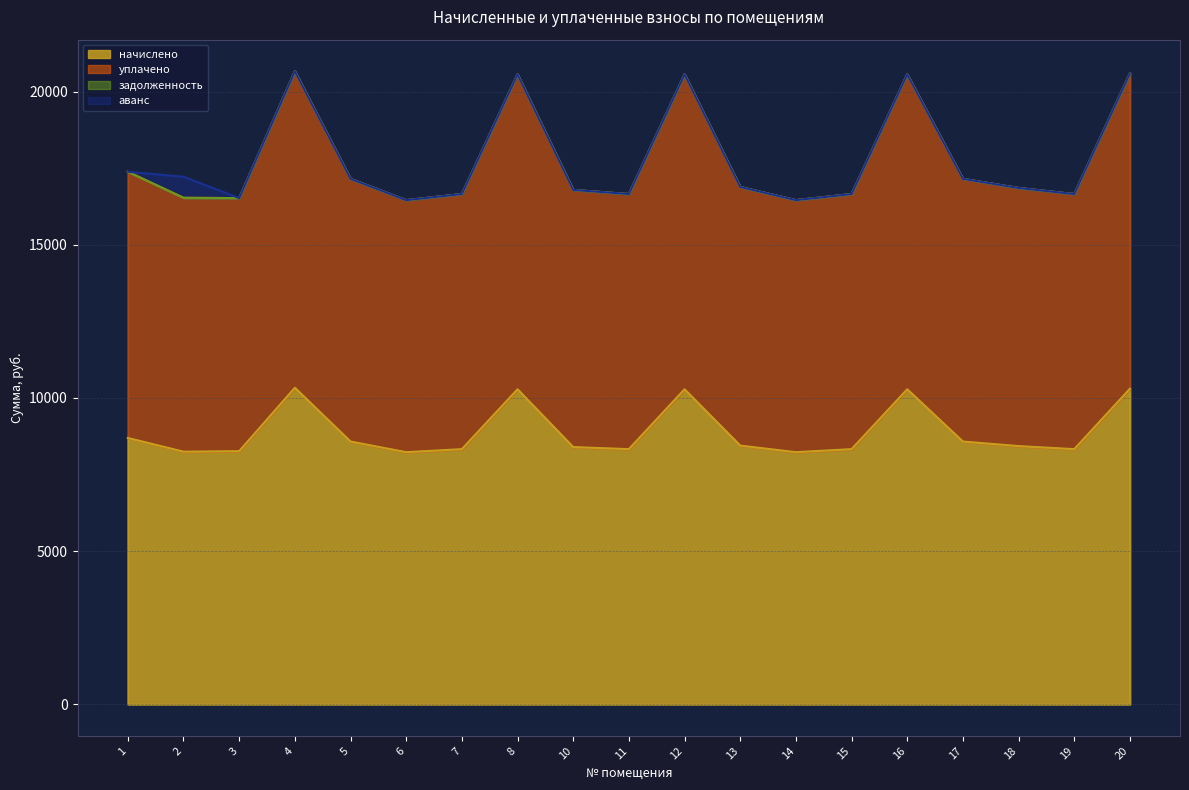

At which category is the sum across all series the highest?

4